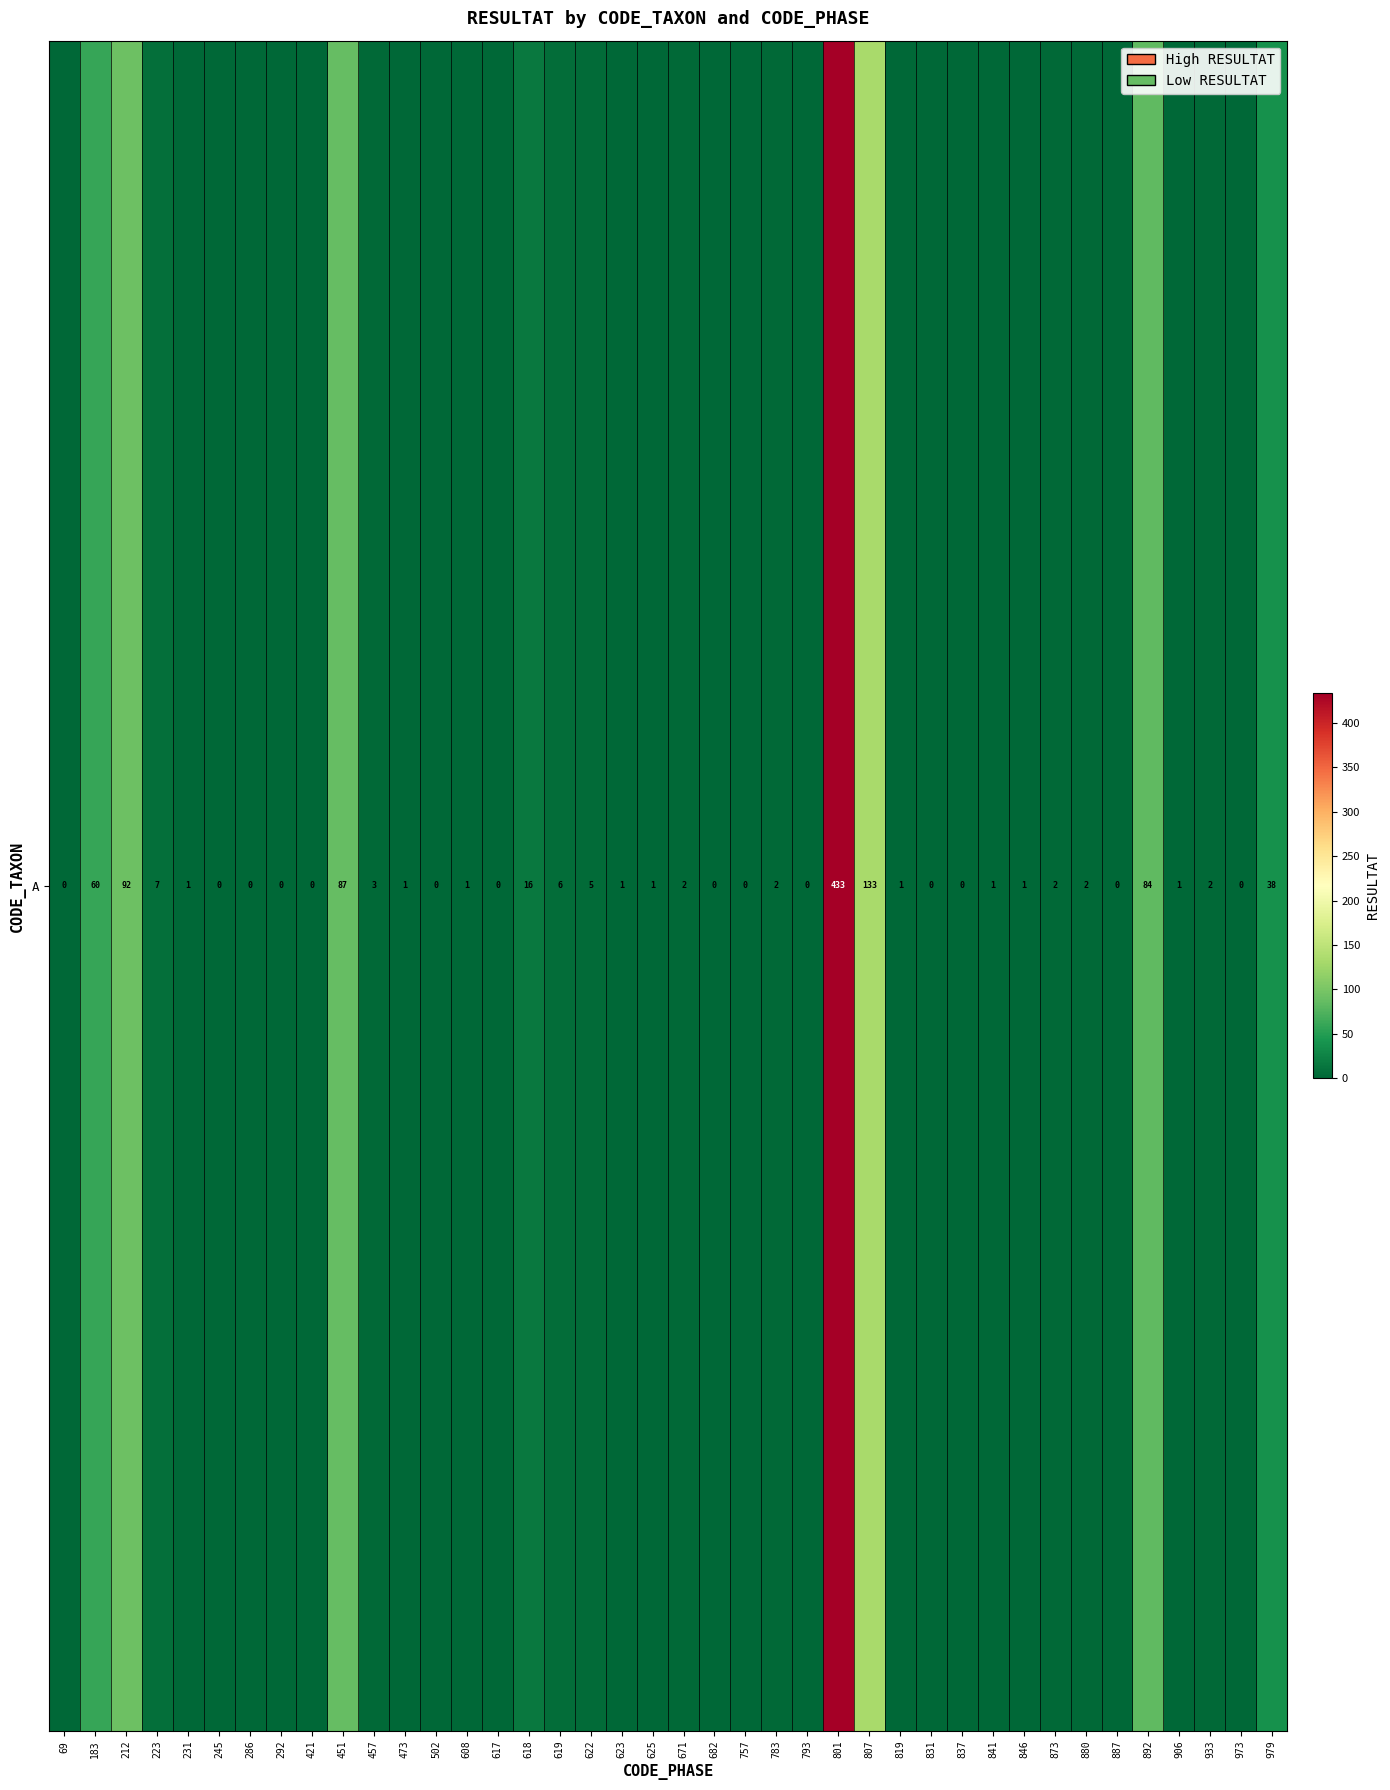

Reading right to left, list all the values displayed in this chart.

38	0	2	1	84	0	2	2	1	1	0	0	1	133	433	0	2	0	0	2	1	1	5	6	16	0	1	0	1	3	87	0	0	0	0	1	7	92	60	0